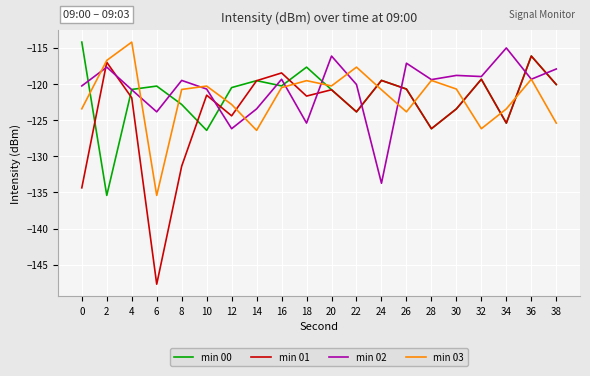

How many lines are shown in the chart?

4